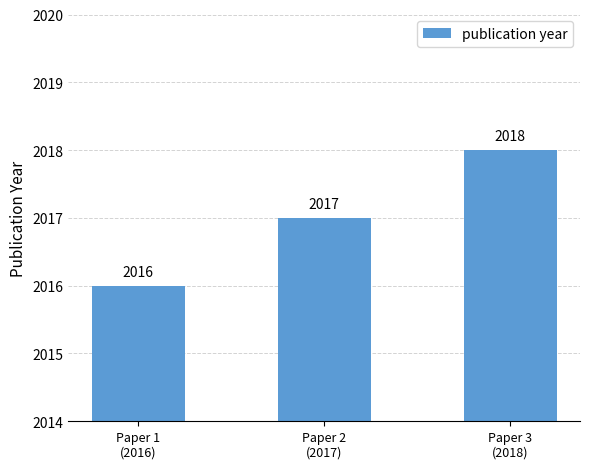

What is the label of the 2nd bar from the left?

Paper 2
(2017)